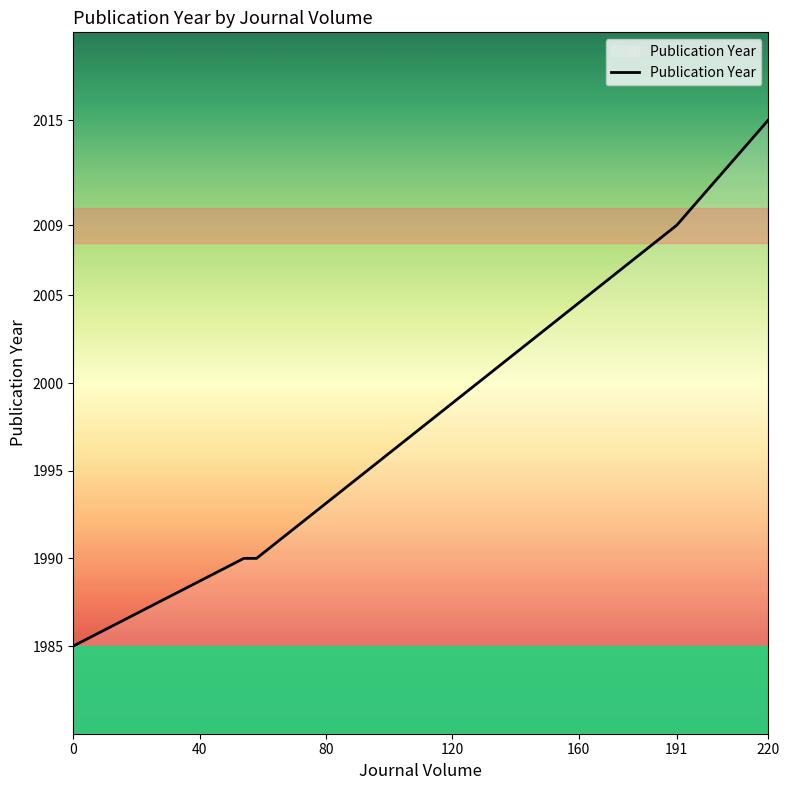

True or false: the data has more than 1 interior local peaks.

False